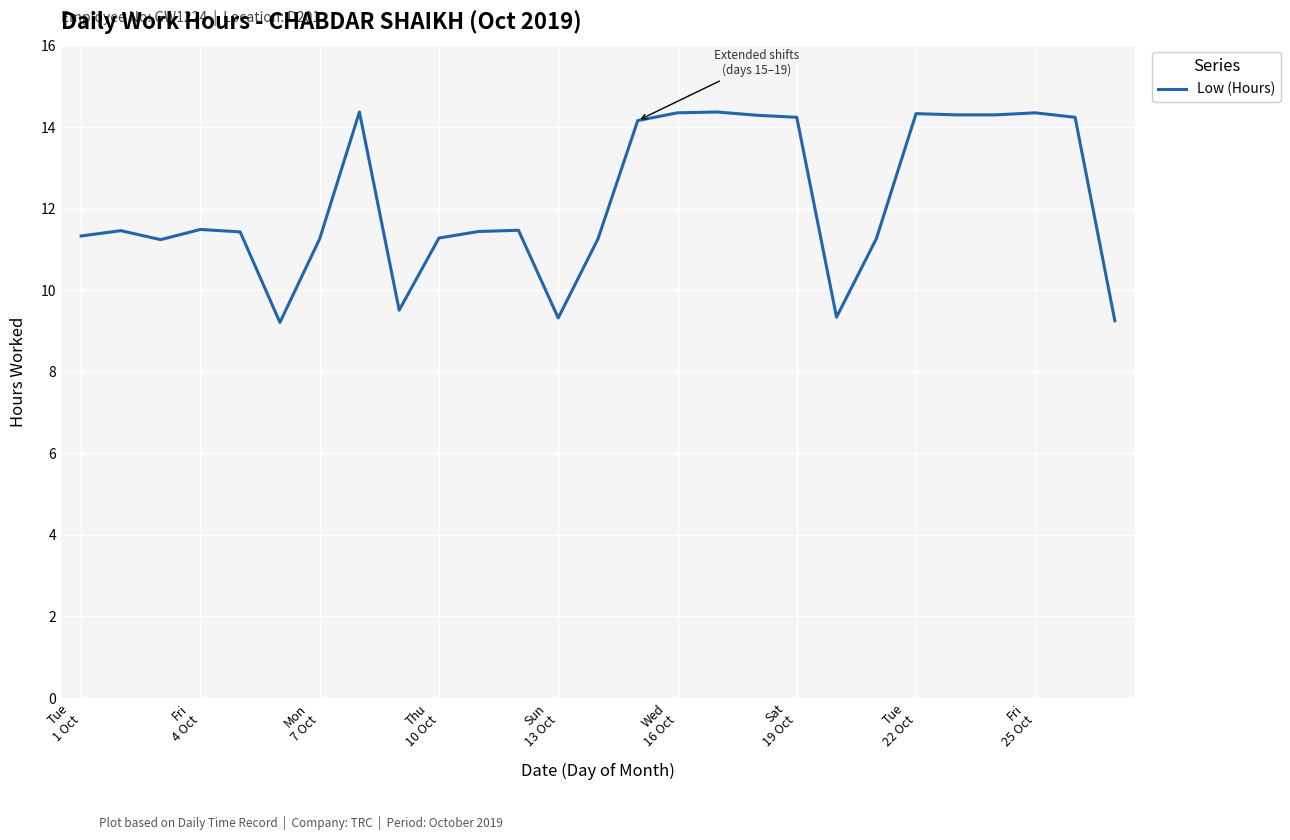

What is the greatest value displayed?

14.4